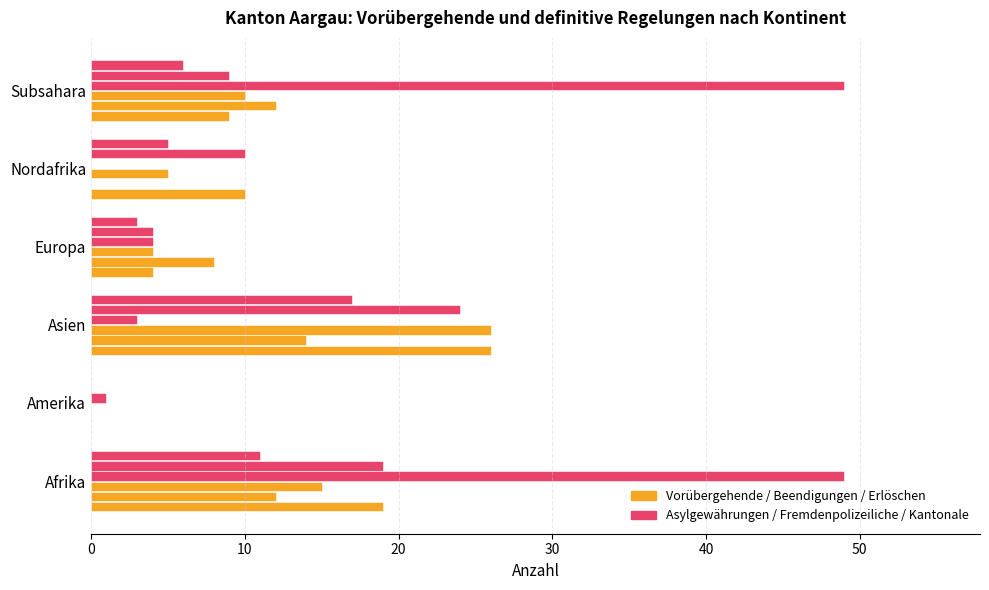

Count the number of data series in this chart.

6